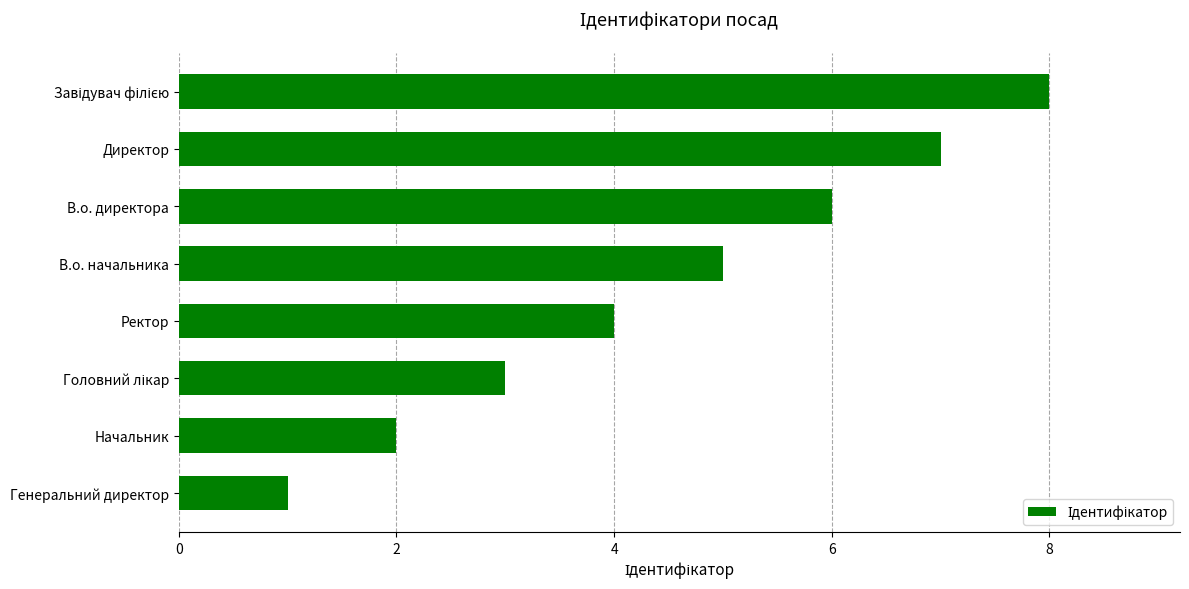

What is the maximum value shown in the chart?

8